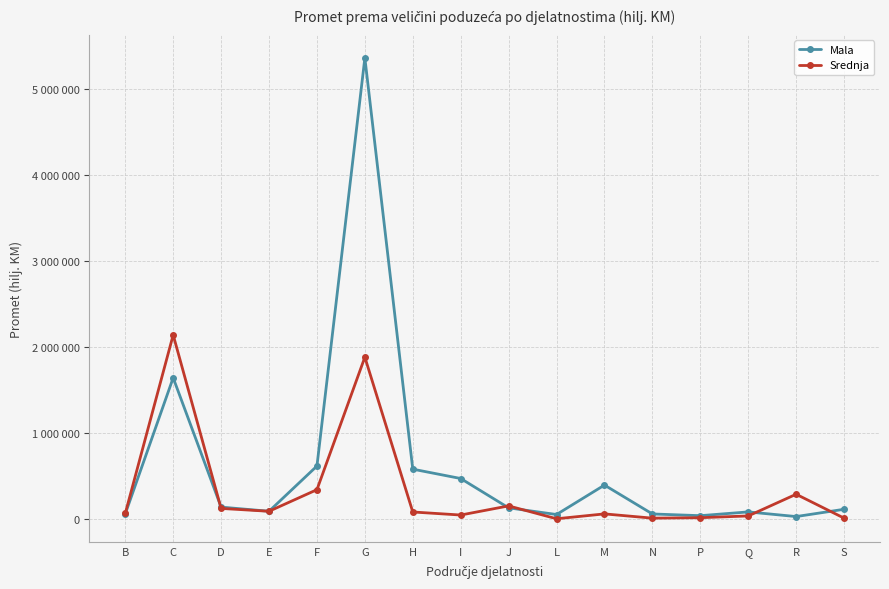

Between which two adjacent categories do Srednja and Mala first intersect?

C and D